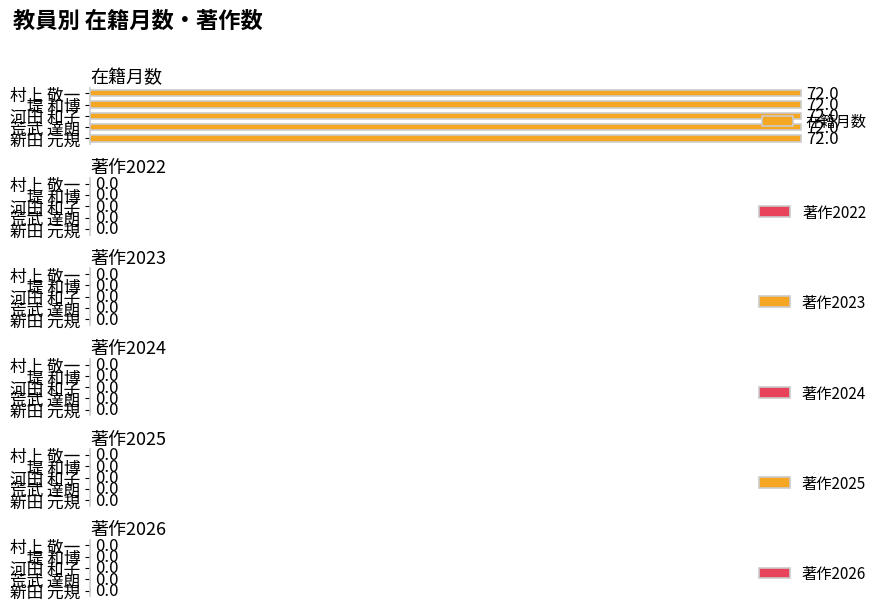

What is the label of the 1st bar from the left?

新田 元規